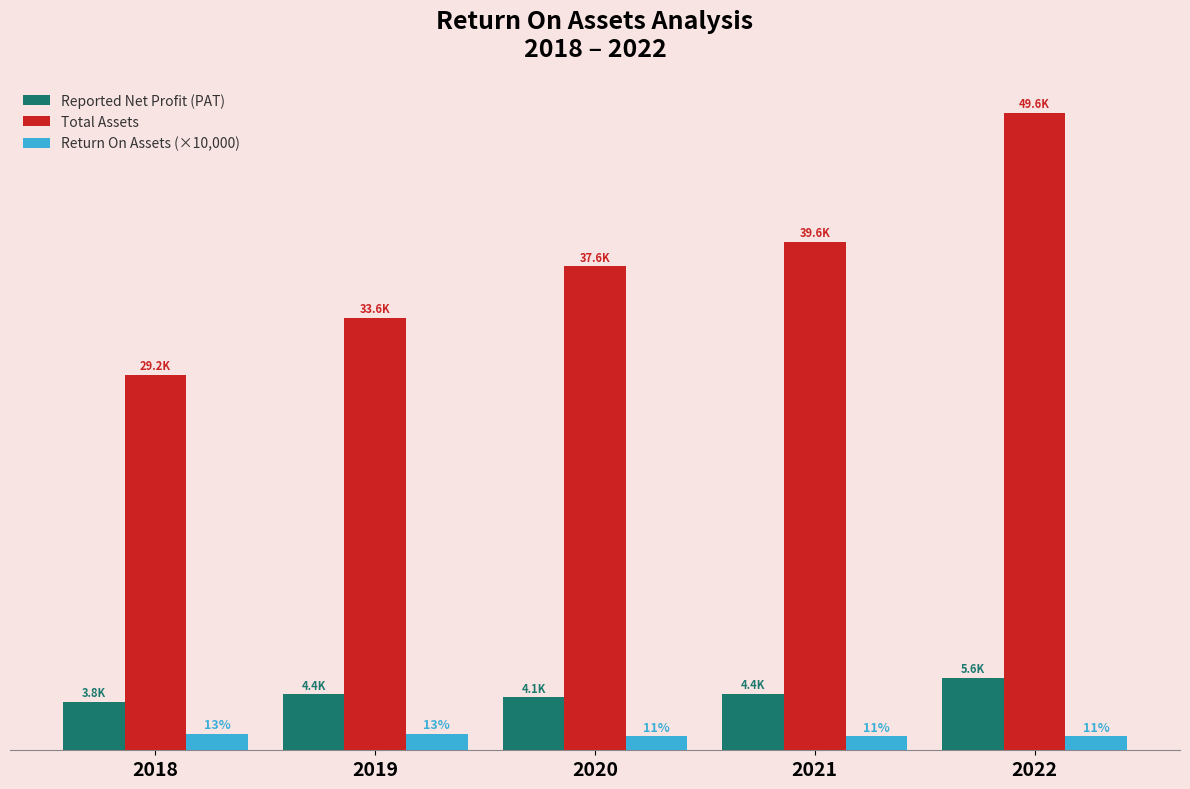

Does the chart contain any negative values?

No